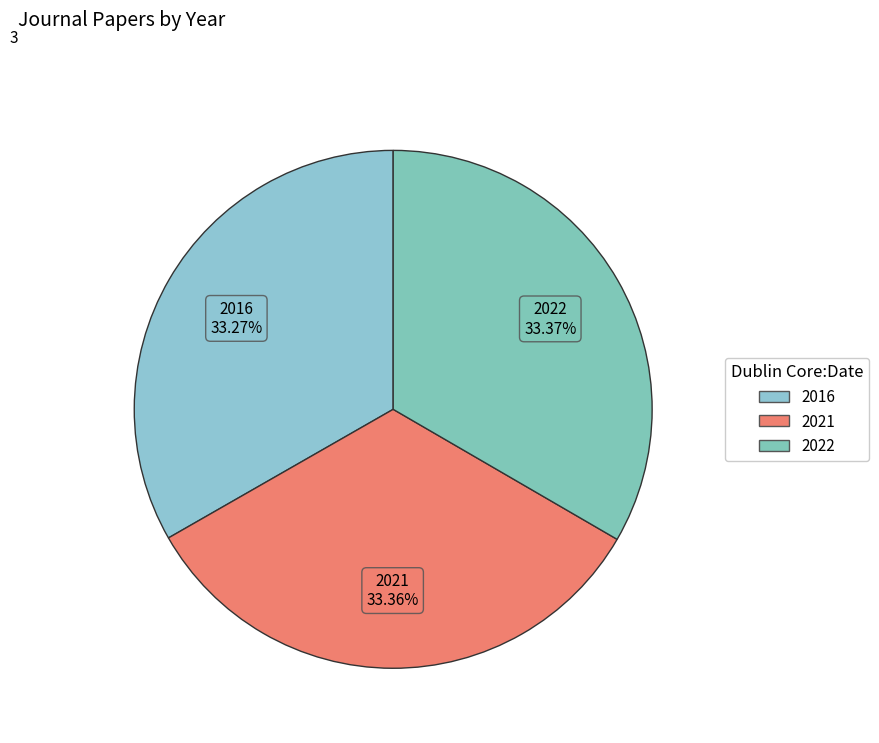

How many segments does this pie chart have?

3